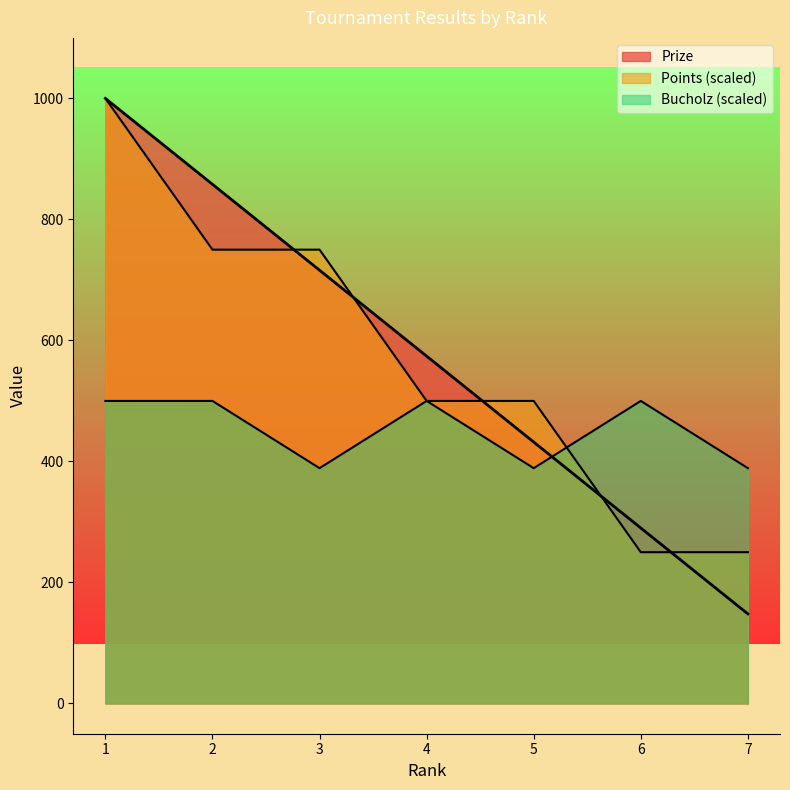

At 7, list the series in order from largest to smallest.

Bucholz, Points, Prize